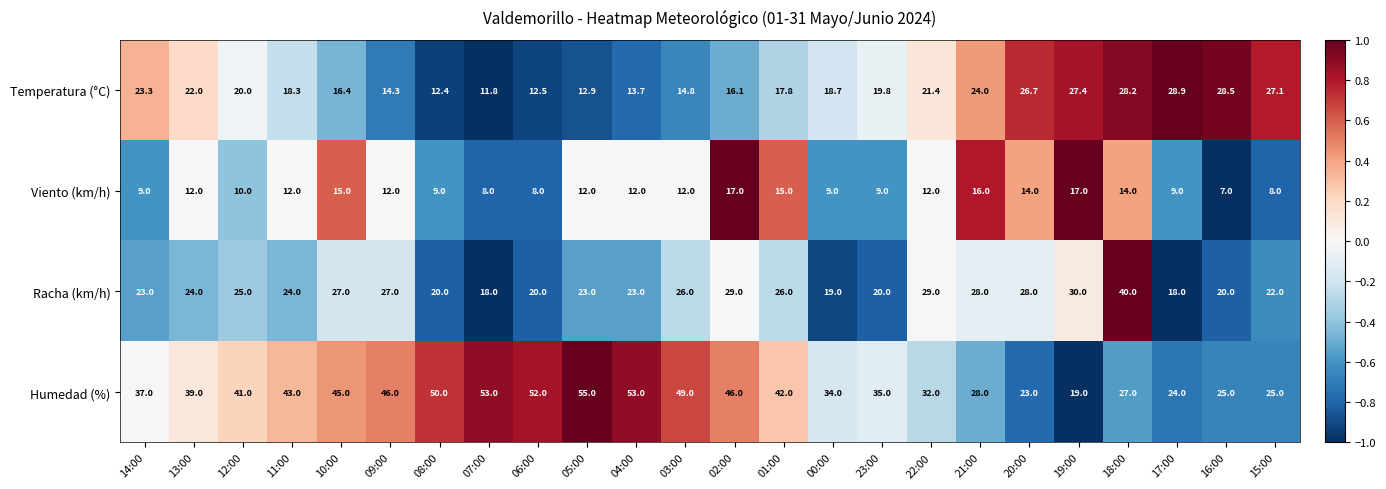

Which label corresponds to the smallest value in the chart?

16:00